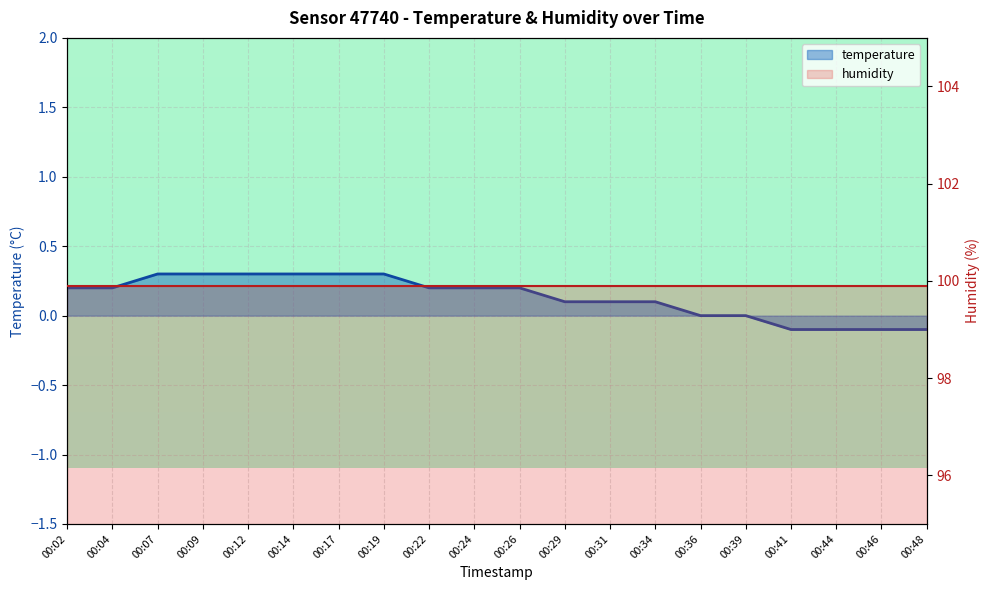

Reading left to right, extract all data points from this chart.

temperature: 00:02=0.2	00:04=0.2	00:07=0.3	00:09=0.3	00:12=0.3	00:14=0.3	00:17=0.3	00:19=0.3	00:22=0.2	00:24=0.2	00:26=0.2	00:29=0.1	00:31=0.1	00:34=0.1	00:36=0.0	00:39=0.0	00:41=-0.1	00:44=-0.1	00:46=-0.1	00:48=-0.1
humidity: 00:02=99.9	00:04=99.9	00:07=99.9	00:09=99.9	00:12=99.9	00:14=99.9	00:17=99.9	00:19=99.9	00:22=99.9	00:24=99.9	00:26=99.9	00:29=99.9	00:31=99.9	00:34=99.9	00:36=99.9	00:39=99.9	00:41=99.9	00:44=99.9	00:46=99.9	00:48=99.9